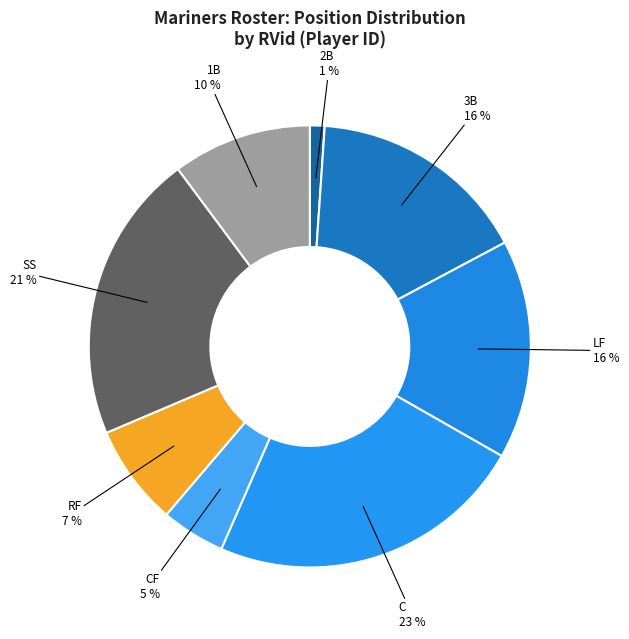

Is the sum of SS and CF greater than half?

No